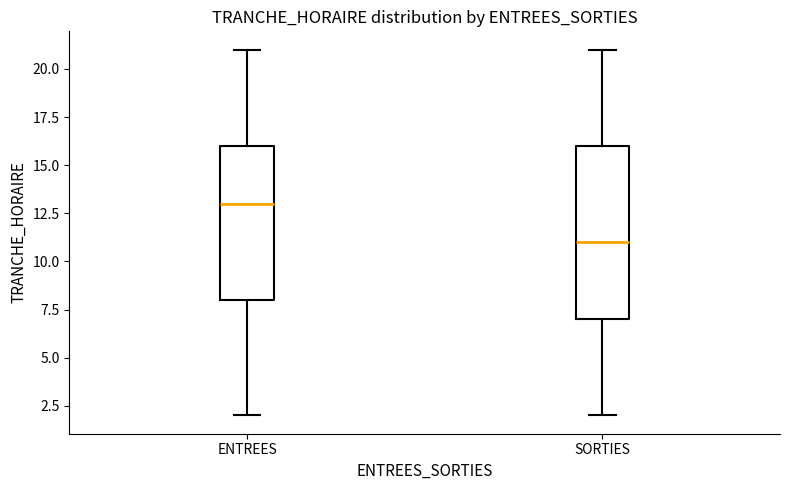

Comparing the boxes themselves (not the whiskers), which one is the tallest?

SORTIES